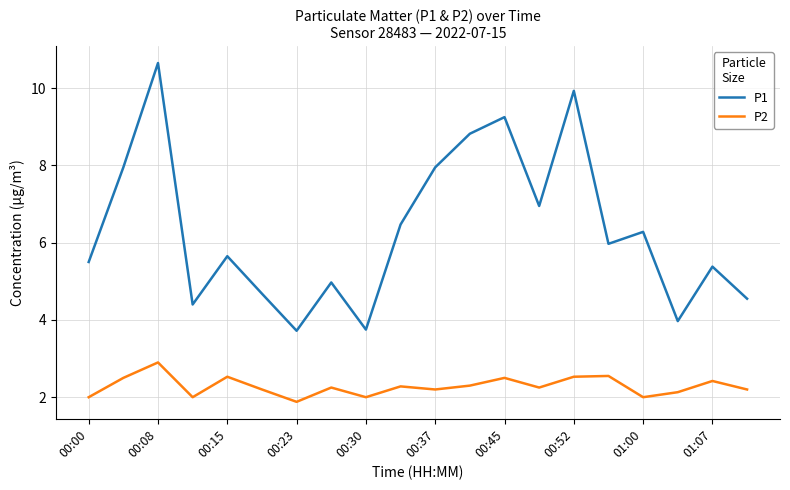

Which series has the widest spread of values?

P1